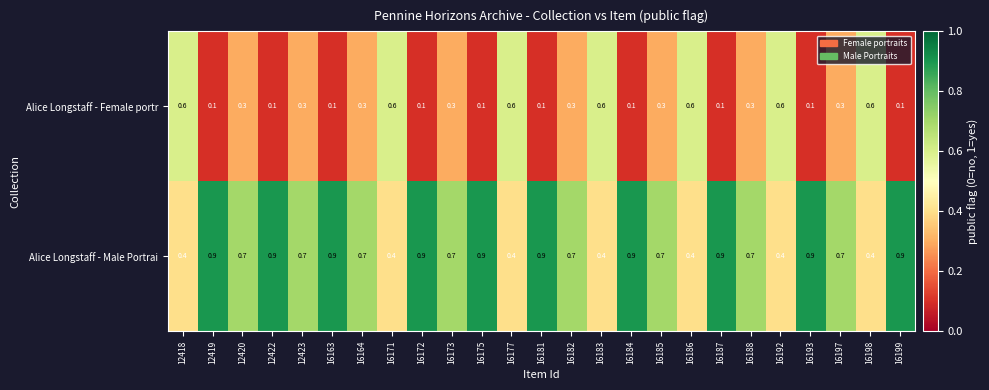

Read the Alice Longstaff - Female portr value at 16197.

0.3